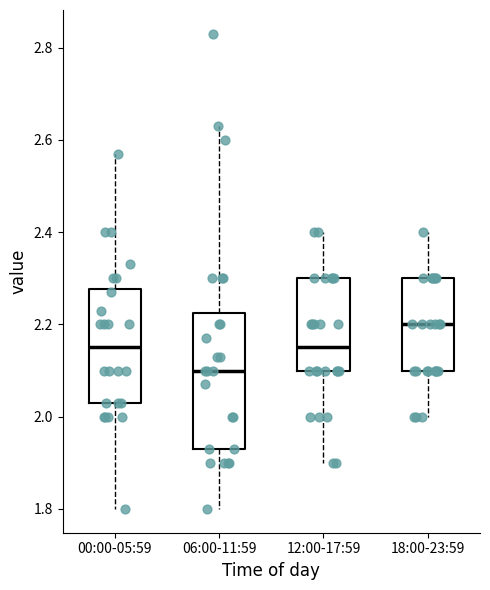

Where is the upper edge of the box for 00:00-05:59 on the y-axis? The values are not printed on the chart, so give them approximately, as read against the axis.

2.28